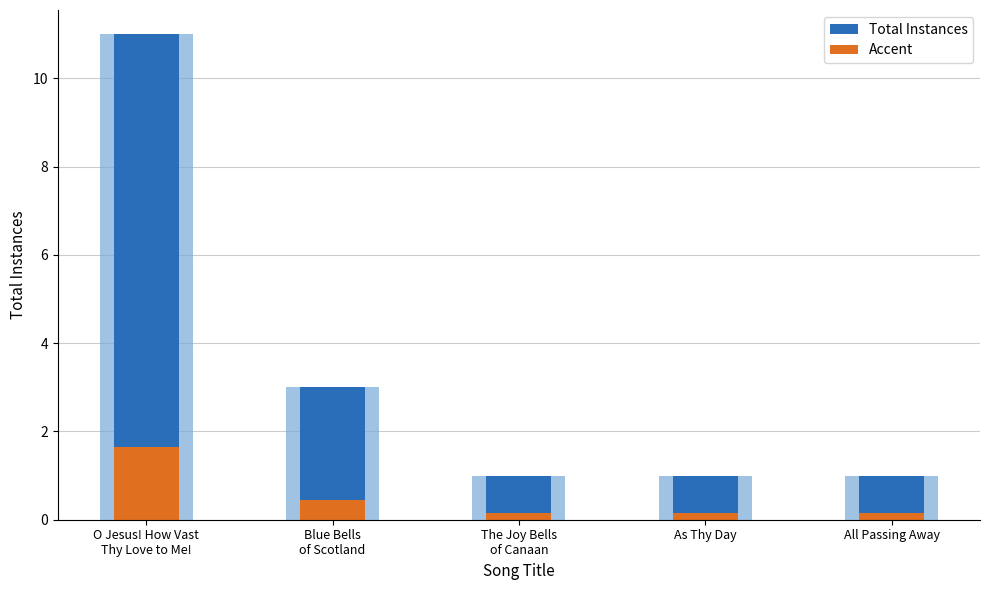

What is the spread (max minus min) of values at All Passing Away?

0.8